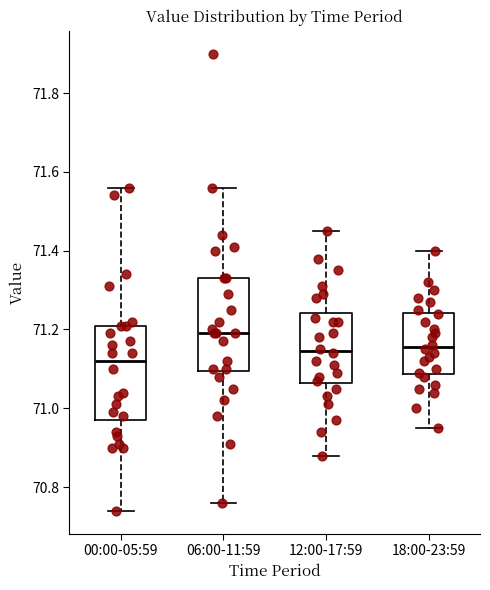

Reading left to right, read every box against the y-axis: the position of its median line, the range the box covers, and the ends of its whiskers. The values are not printed on the chart, so give them approximately, as read against the axis.

00:00-05:59: median 71.12, box 70.98 to 71.22, whiskers 70.74 to 71.56
06:00-11:59: median 71.20, box 71.10 to 71.34, whiskers 70.76 to 71.56
12:00-17:59: median 71.14, box 71.06 to 71.24, whiskers 70.88 to 71.46
18:00-23:59: median 71.16, box 71.08 to 71.24, whiskers 70.96 to 71.40